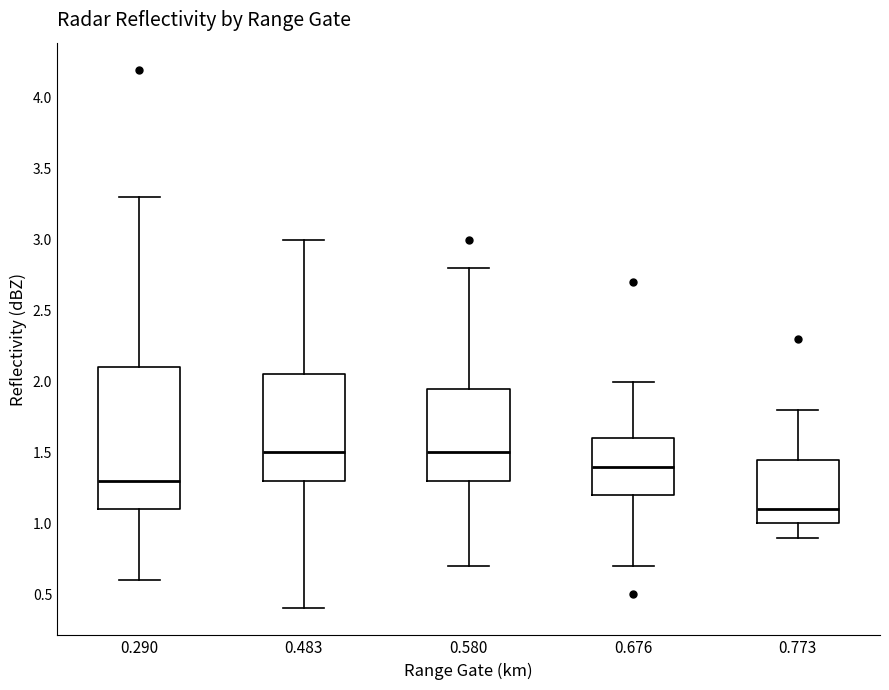

Which box is the tallest, from its lower edge to its upper edge?

0.290